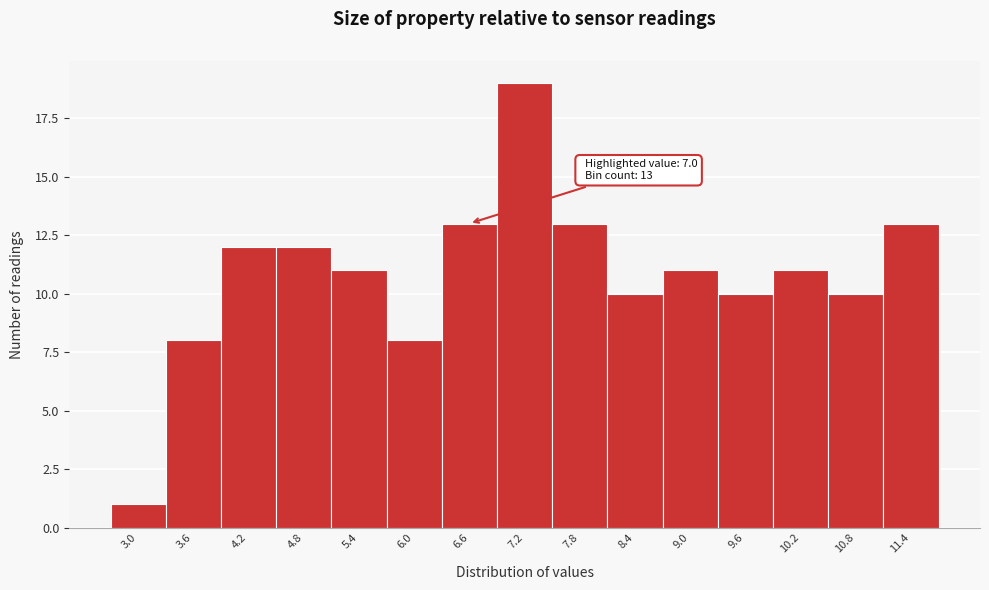

Reading left to right, transcribe all the data shown in this chart.

1	8	12	12	11	8	13	19	13	10	11	10	11	10	13